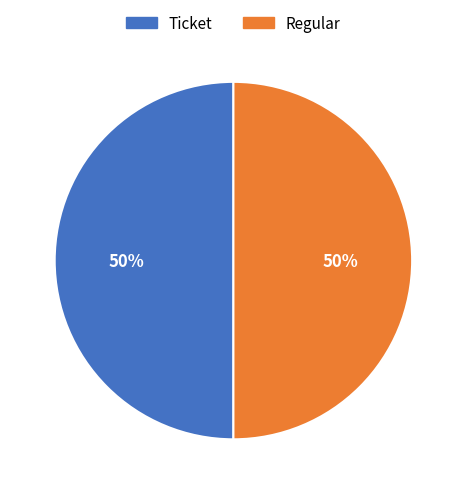

To the nearest percent, what is the average slice percentage?

50%